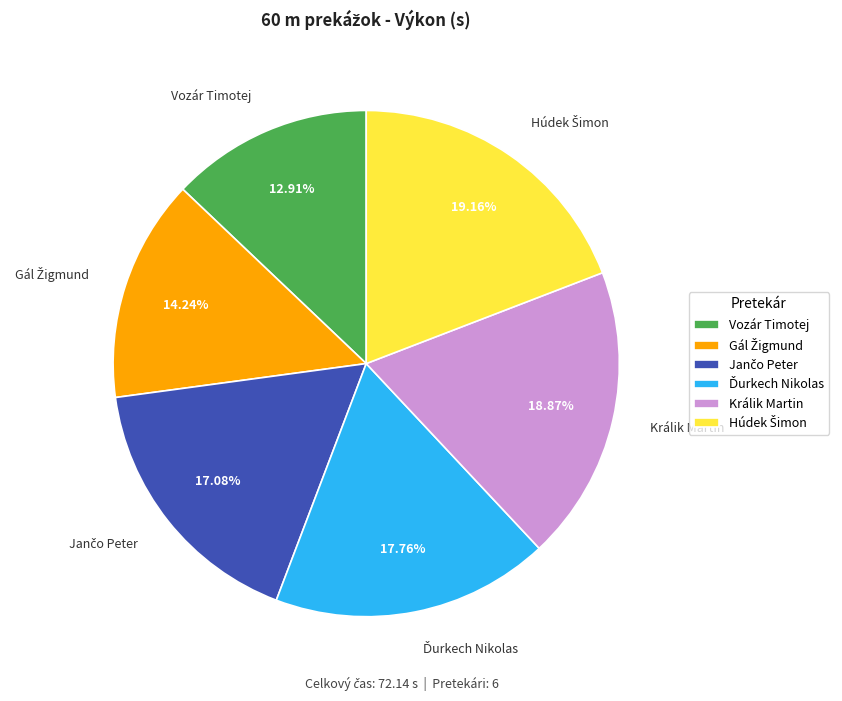

Does any single category account for the majority?

No